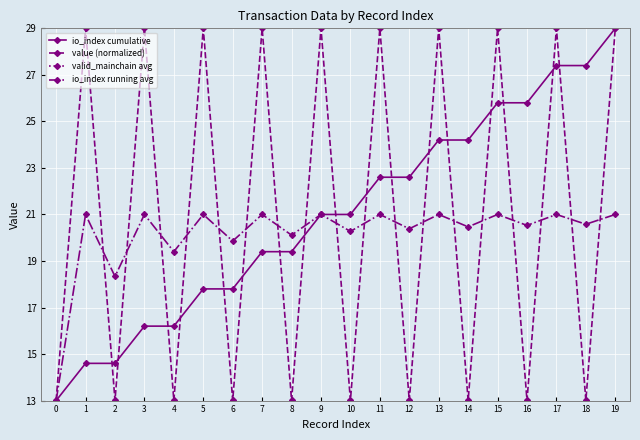

What is the greatest value displayed?

33.0